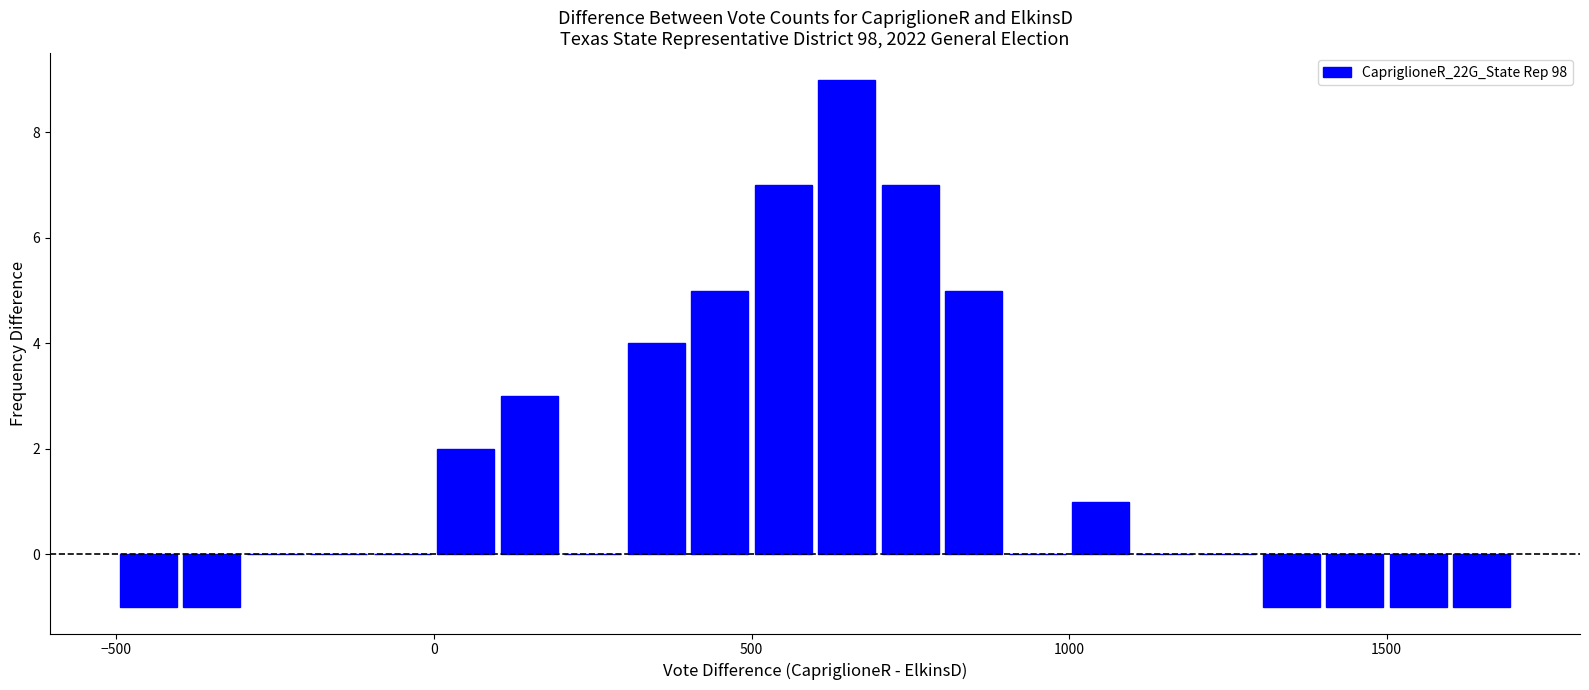

Read against the x-axis, roughly where is the centre of the tallest bar?

650